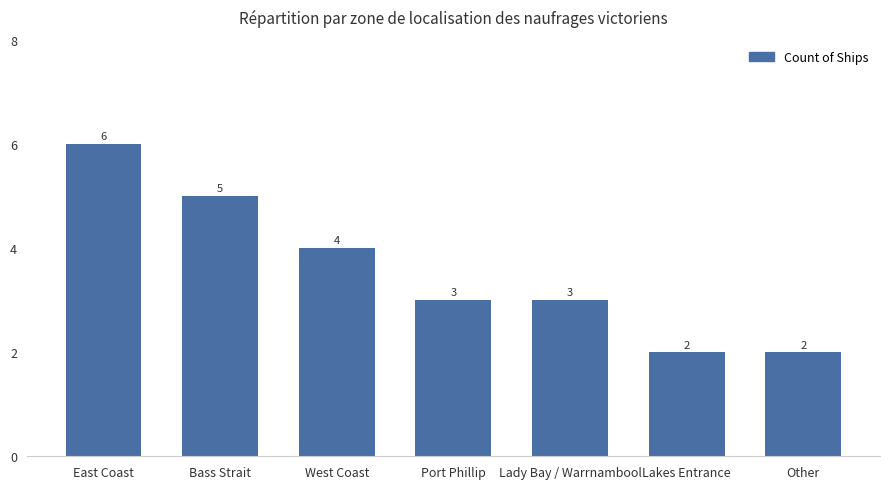

Where is the data nearest to the value 4?

West Coast